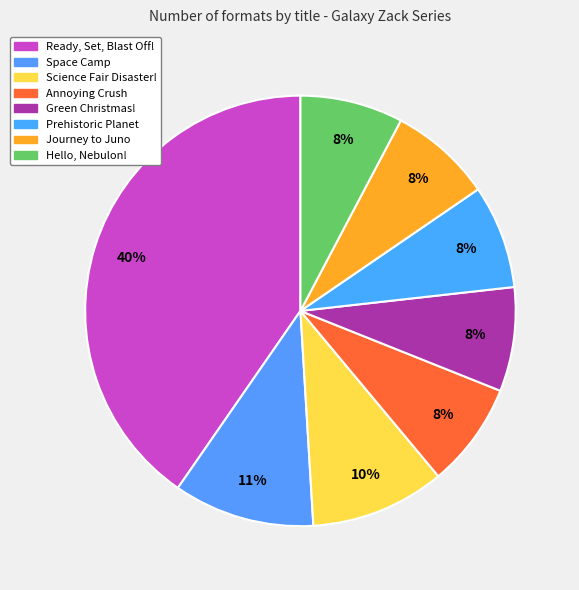

Is there any slice that represents more than half of the pie?

No